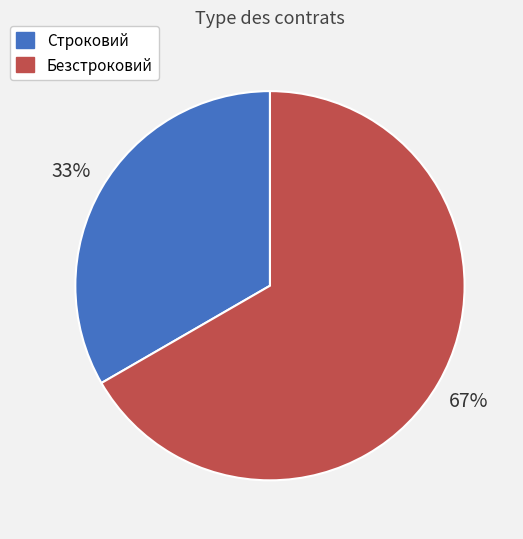

Is there any slice that represents more than half of the pie?

Yes